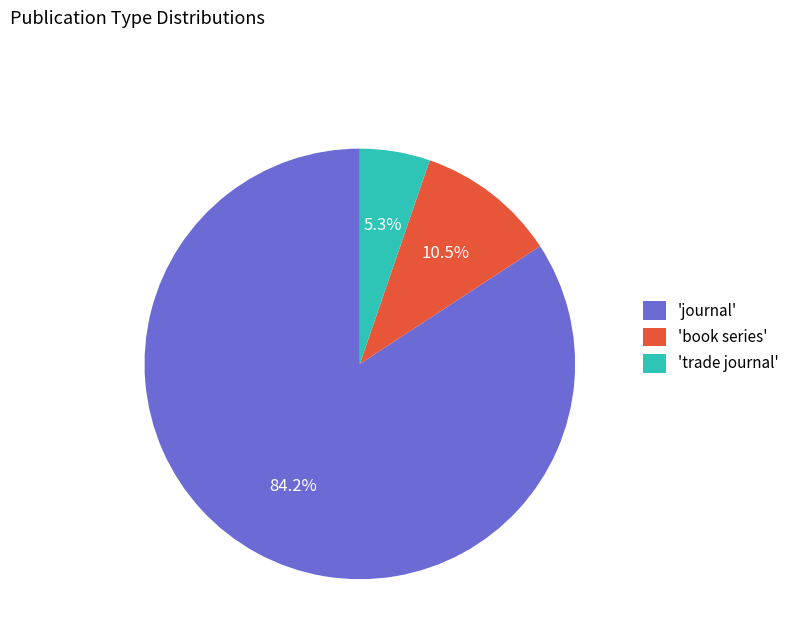

Approximately how many times larger is the value at 'book series' compared to 'trade journal'?

2.0